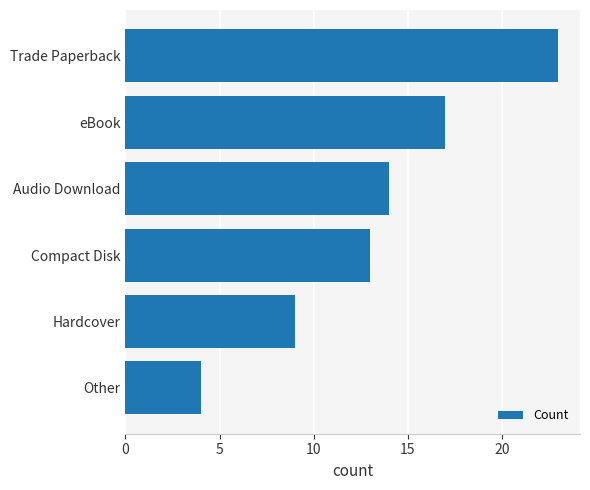

The chart shows a value of 4 at Other. True or false?

True